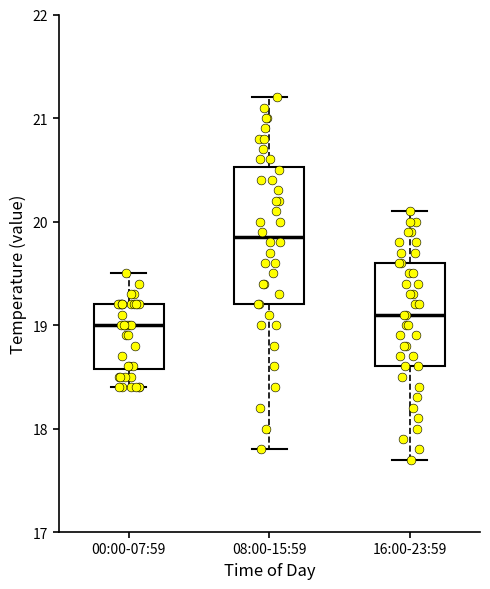

Where does the lower whisker of the box for 00:00-07:59 end on the y-axis? The values are not printed on the chart, so give them approximately, as read against the axis.

18.4